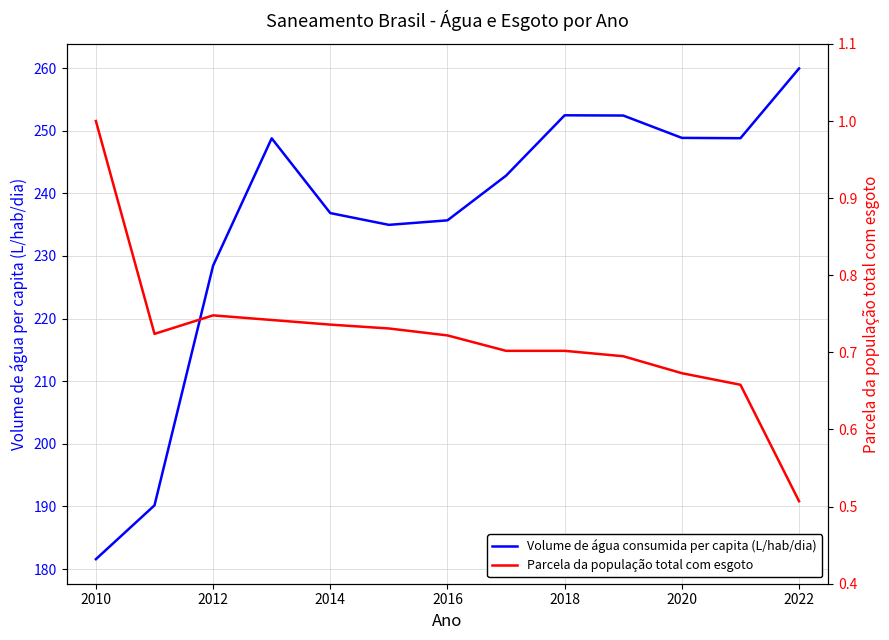

What is the difference between the second highest and minimum values in the Parcela da população total com esgoto series?

0.2